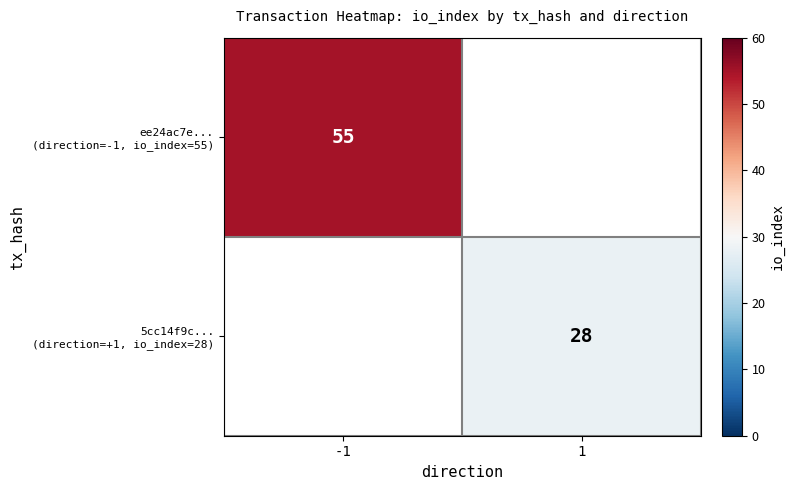

Which category has the lowest value in the 5cc14f9c... (direction=+1, io_index=28) series?

-1